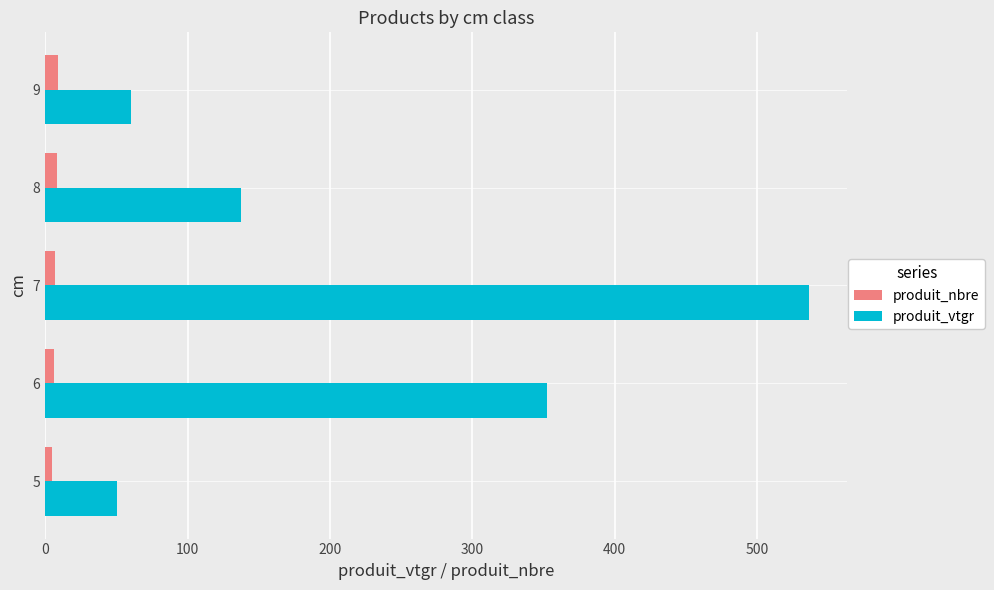

List the series in order of their peak value, highest first.

produit_vtgr, produit_nbre